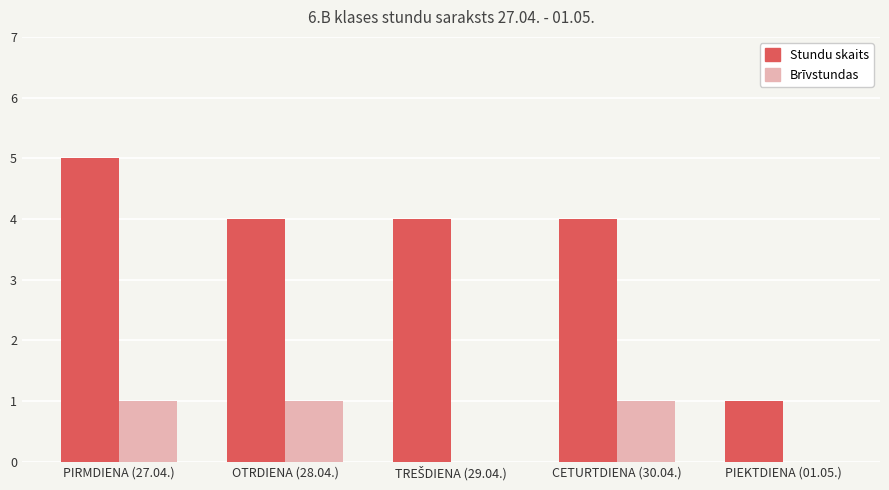

Reading left to right, list all the values displayed in this chart.

Stundu skaits: 5	4	4	4	1
Brīvstundas: 1	1	0	1	0